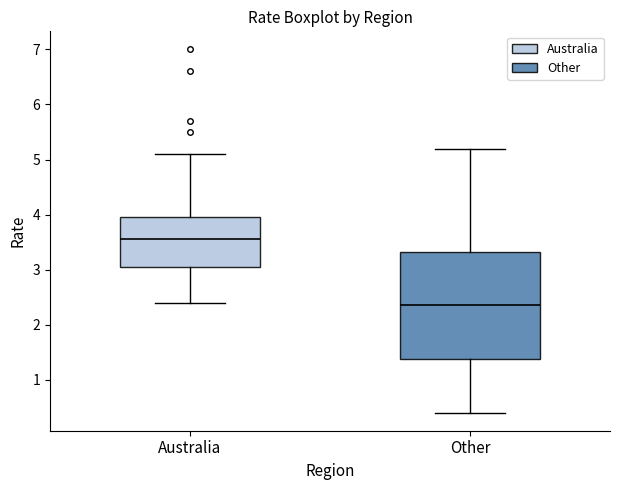

Reading left to right, transcribe this box plot: for each box, give where its median line is, the range the box spans, and where its two whiskers end, as read against the y-axis. The values are not printed on the chart, so give them approximately, as read against the axis.

Australia: median 3.6, box 3.1 to 4.0, whiskers 2.4 to 5.1
Other: median 2.4, box 1.4 to 3.3, whiskers 0.4 to 5.2